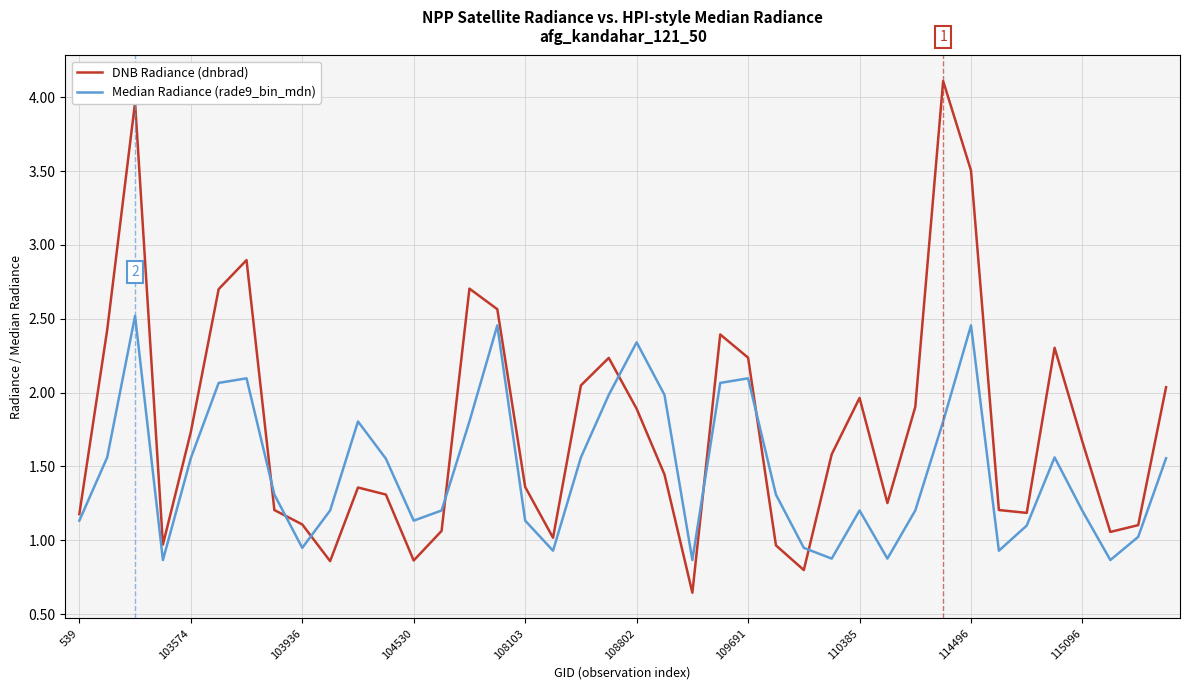

Rank the series by their maximum value, from lowest to highest.

Median Radiance (rade9_bin_mdn), DNB Radiance (dnbrad)